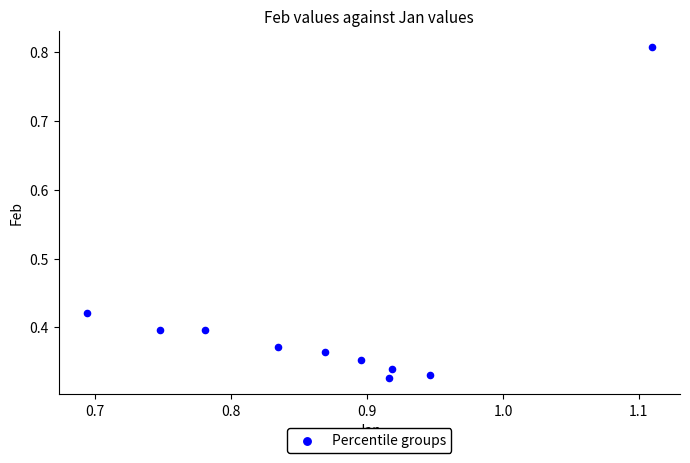

What is the average X value?

0.9